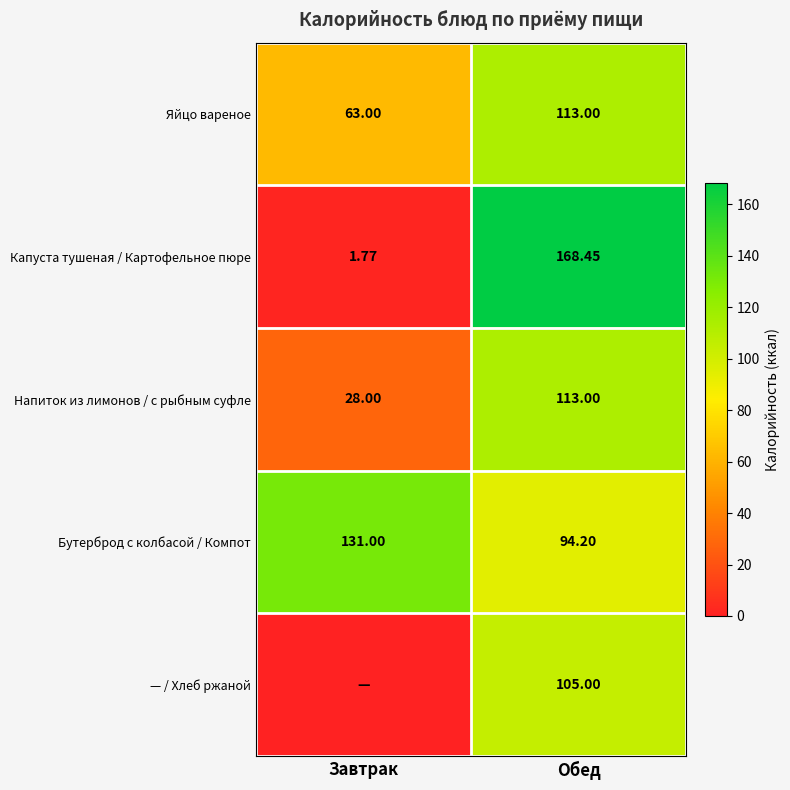

How many data points in Яйцо вареное are less than 113?

1